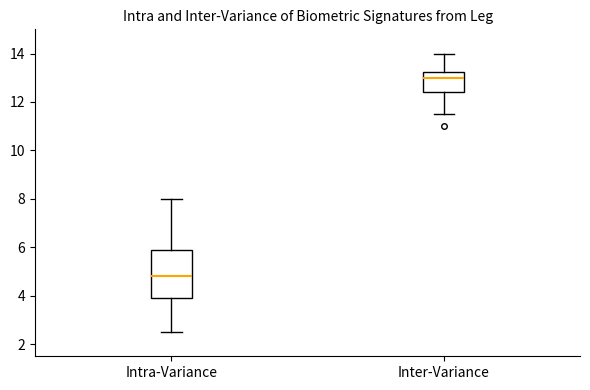

Which box's median line is the highest?

Inter-Variance